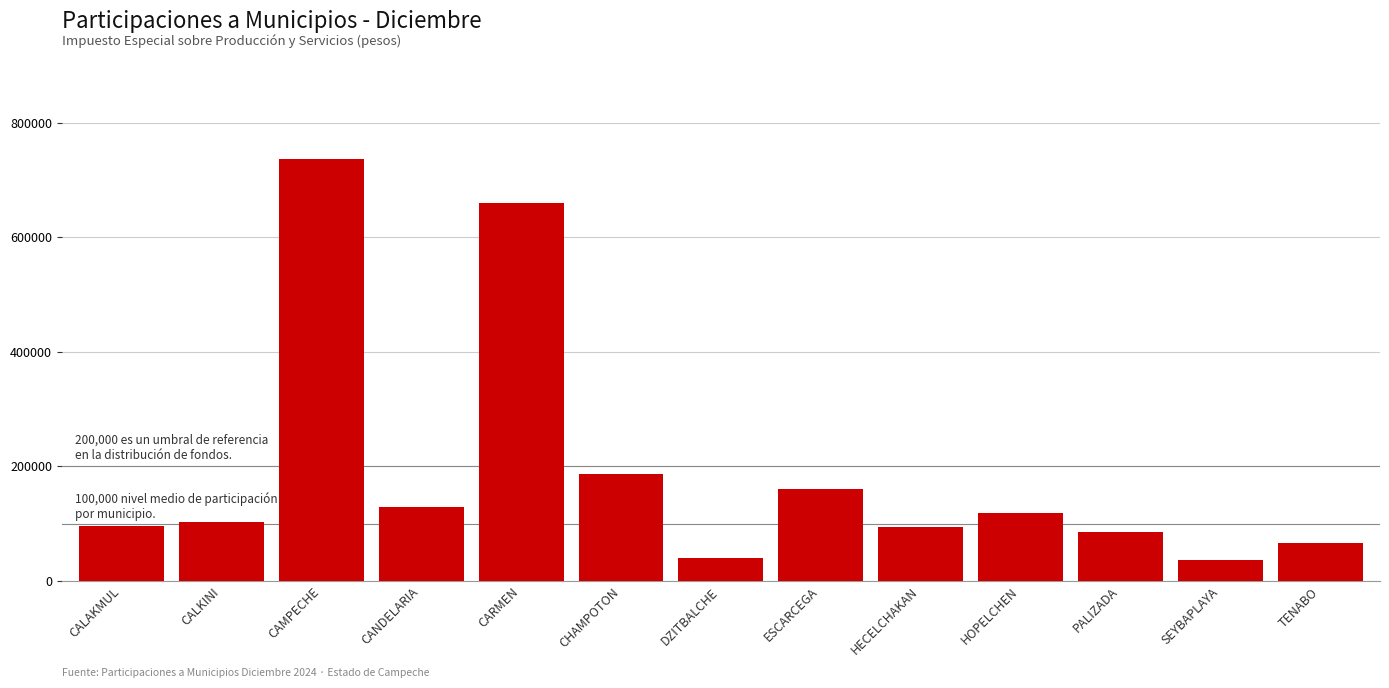

Is it true that the value at CARMEN is 204535.1?

False